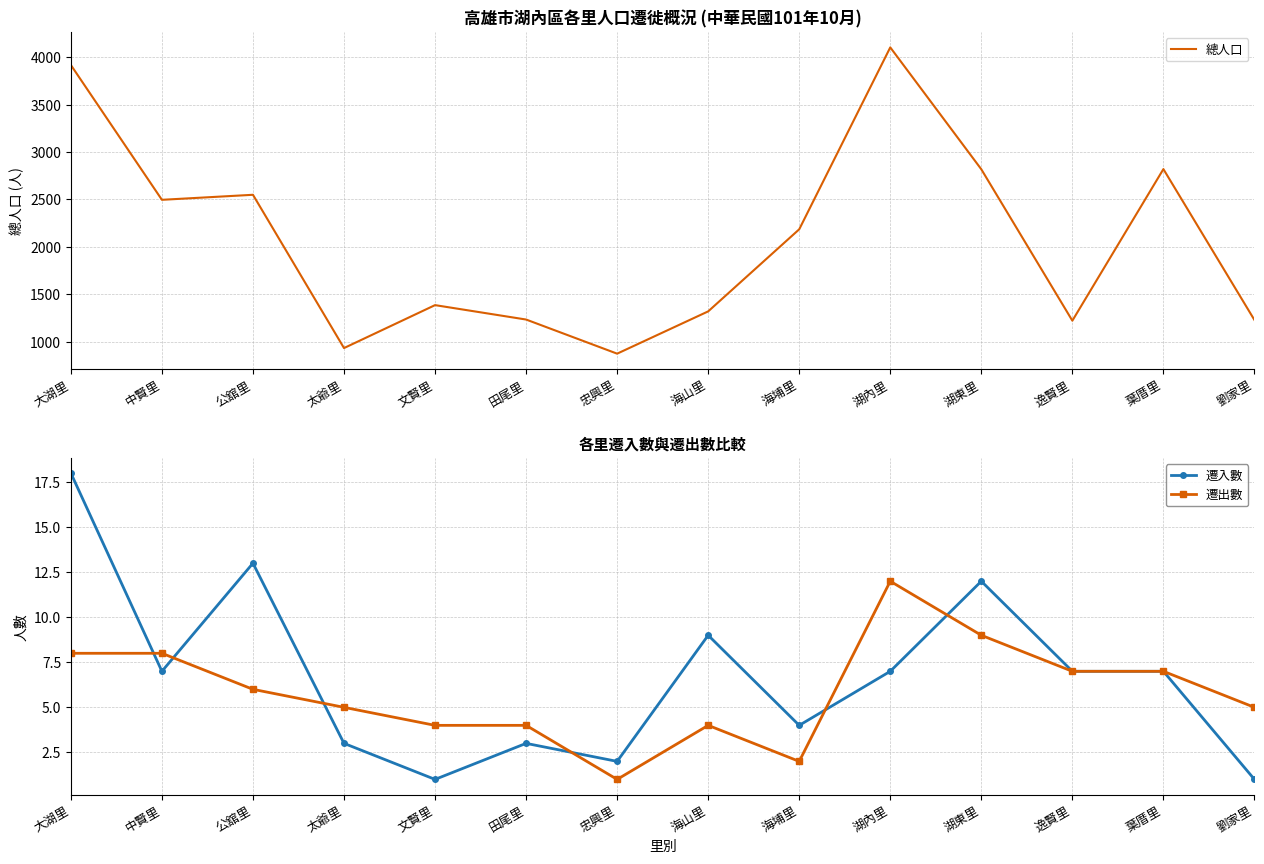

Which has a higher value, 忠興里 or 湖東里?

湖東里